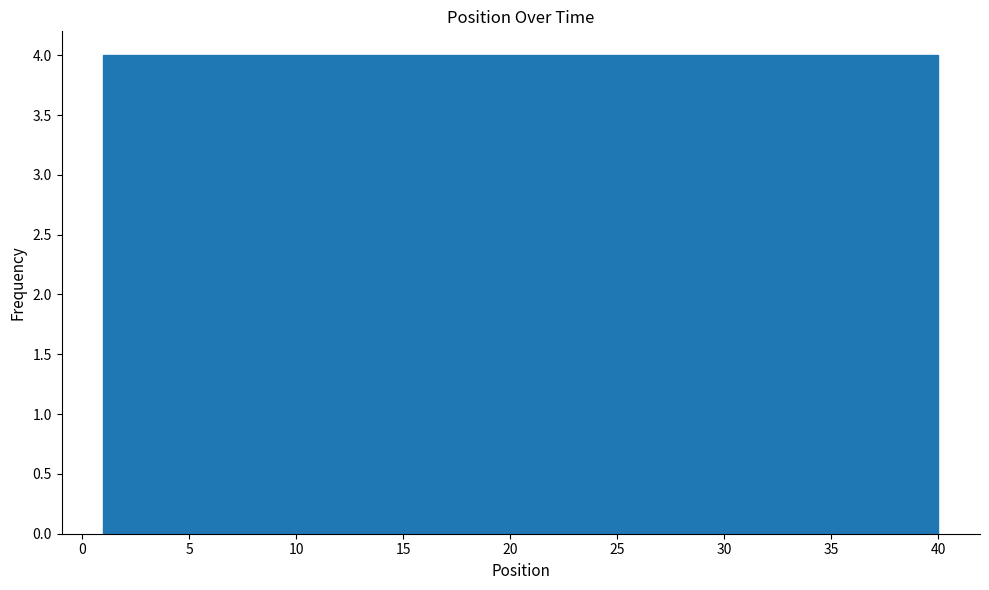

Reading left to right, list every bar in this chart as the range it spans on the x-axis followed by its height. Neither the bar edges nor the heights are printed on the chart, so give them approximately, as read against the axes.

1.0 to 4.9: 4
4.9 to 8.8: 4
8.8 to 12.7: 4
12.7 to 16.6: 4
16.6 to 20.5: 4
20.5 to 24.4: 4
24.4 to 28.3: 4
28.3 to 32.2: 4
32.2 to 36.1: 4
36.1 to 40.0: 4